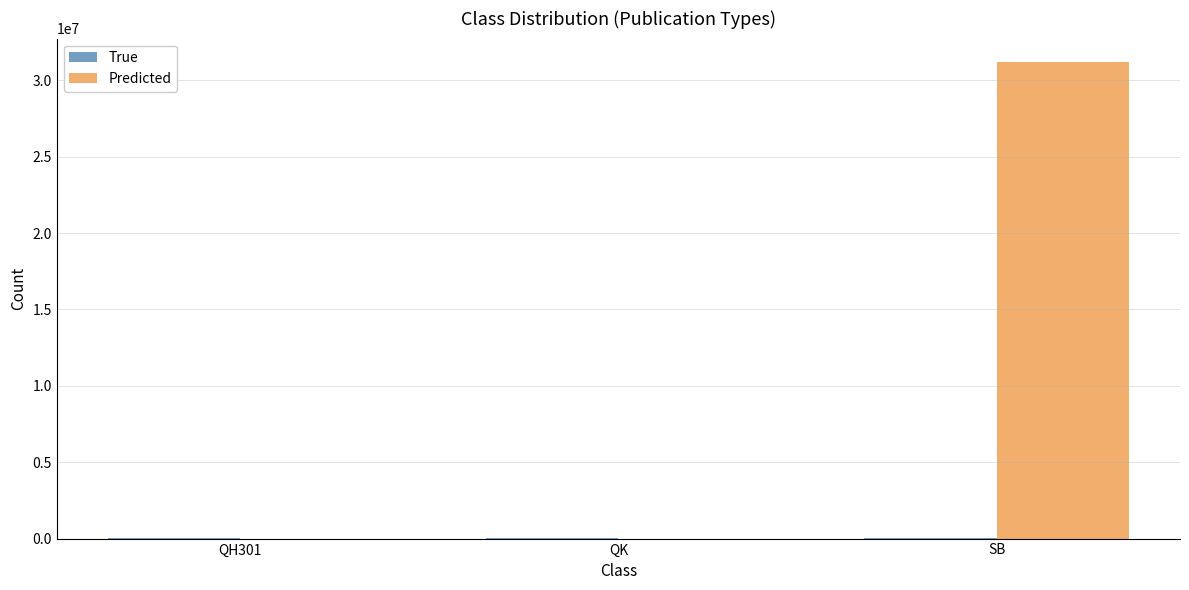

What is the highest value of the Predicted series?

31170123